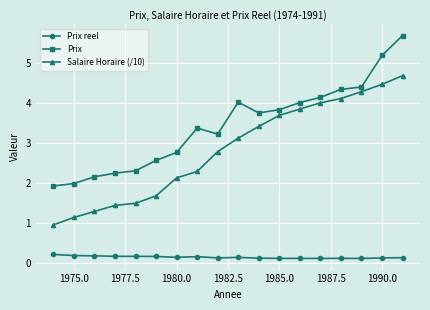

Does the chart have visible grid lines?

Yes